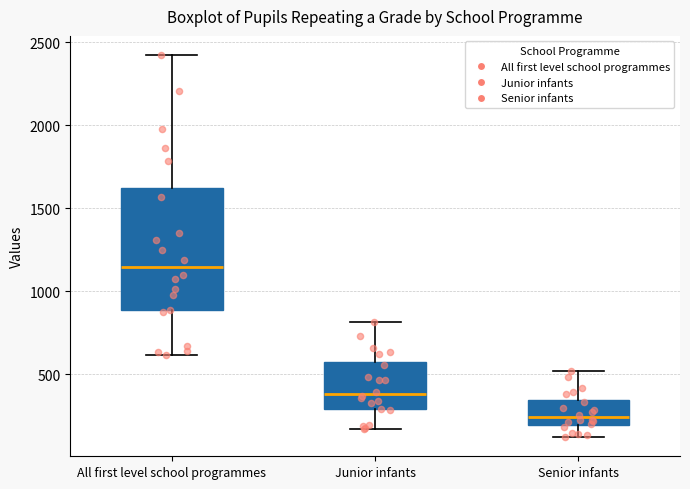

Reading left to right, transcribe this box plot: for each box, give where its median line is, the range the box spans, and where its two whiskers end, as read against the y-axis. The values are not printed on the chart, so give them approximately, as read against the axis.

All first level school programmes: median 1150, box 900 to 1600, whiskers 600 to 2400
Junior infants: median 400, box 300 to 550, whiskers 150 to 800
Senior infants: median 250, box 200 to 350, whiskers 100 to 500